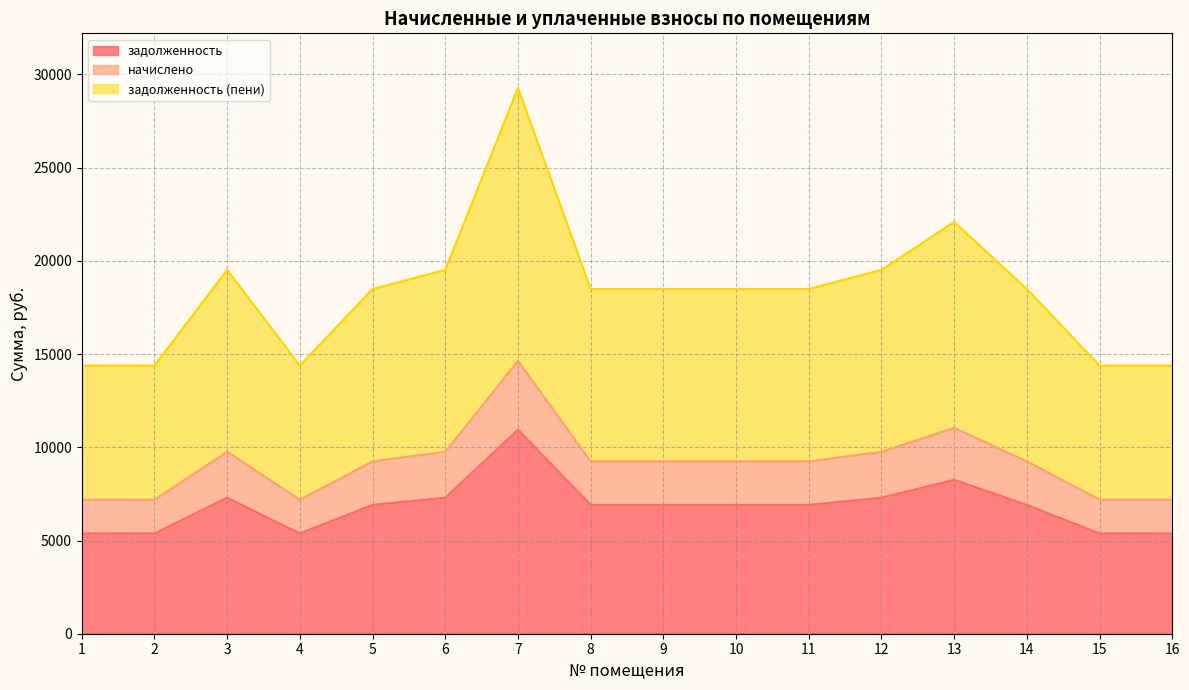

Count the number of data series in this chart.

3